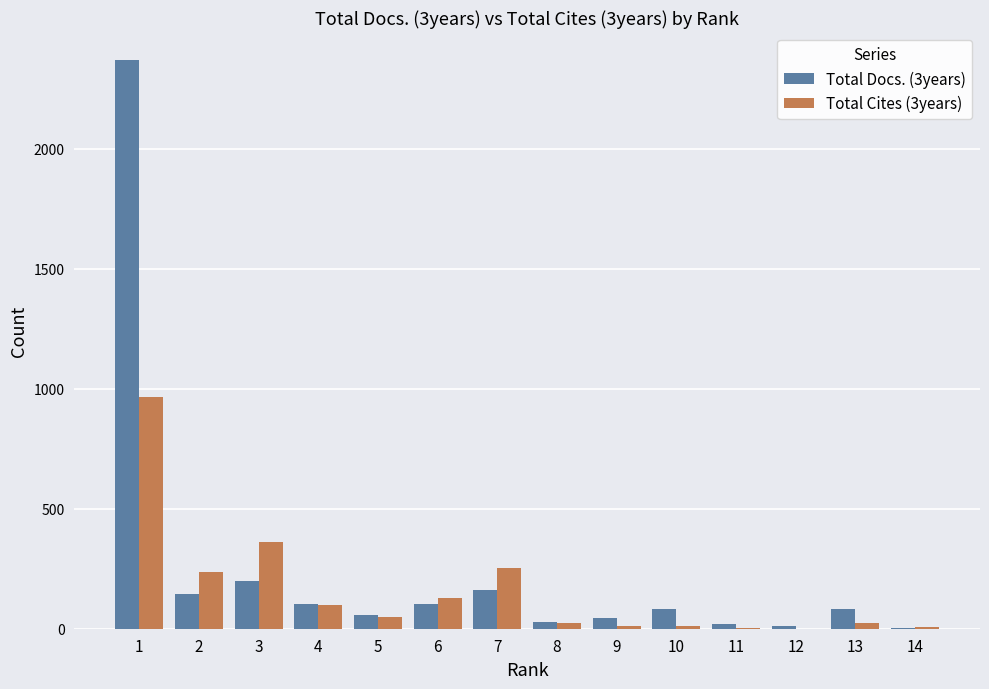

Where is Total Cites (3years) nearest to the value 483?

3